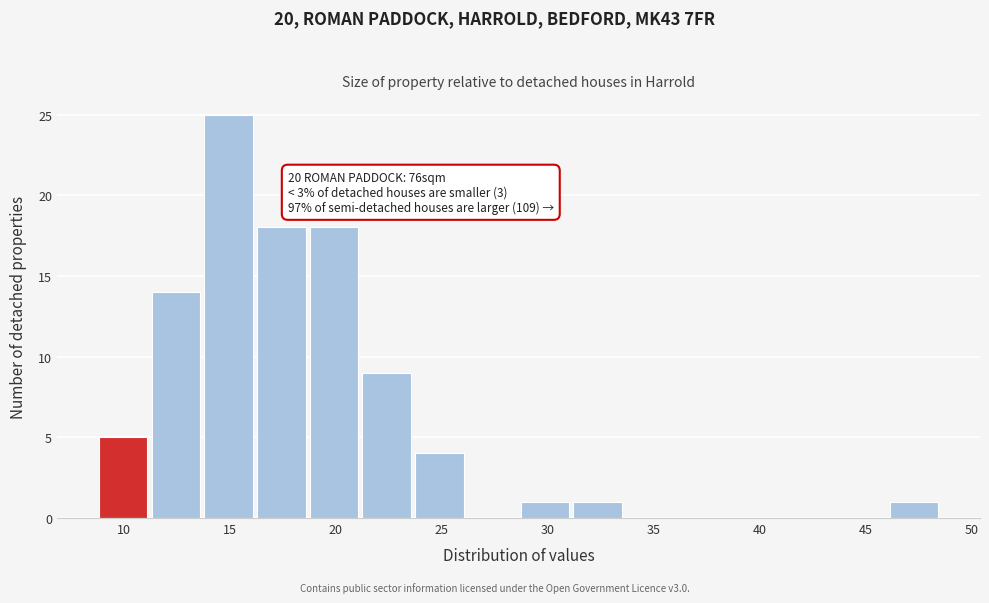

Which range on the x-axis has the tallest bar?

13.5 to 16.0